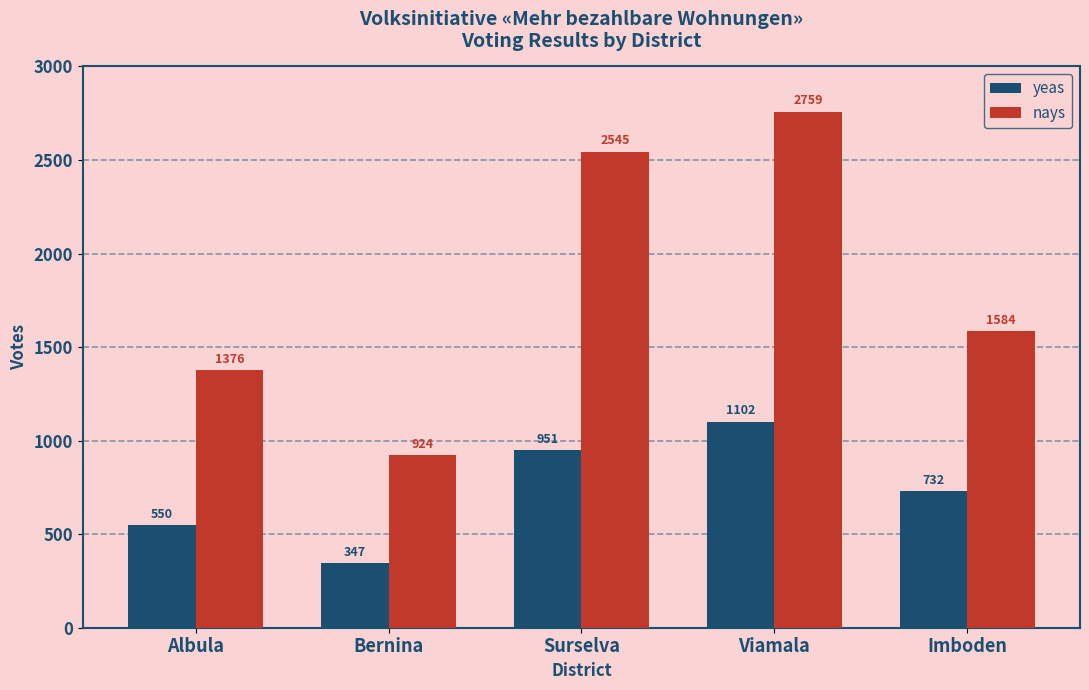

Reading right to left, what are all the values shown in this chart?

yeas: Imboden=732	Viamala=1102	Surselva=951	Bernina=347	Albula=550
nays: Imboden=1584	Viamala=2759	Surselva=2545	Bernina=924	Albula=1376